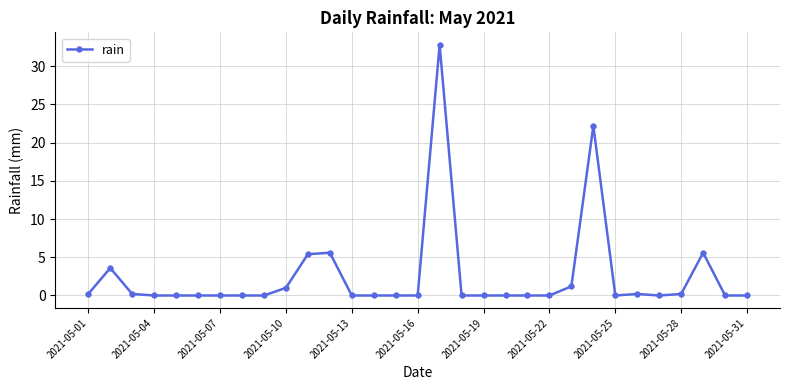

What is the difference between the maximum and minimum values?

32.8